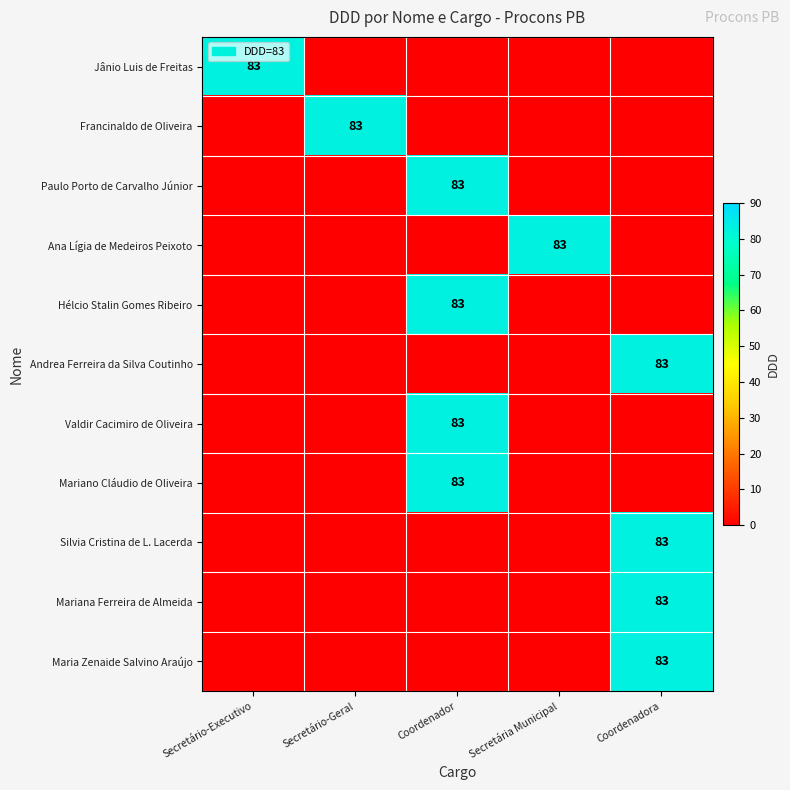

The value of Paulo Porto de Carvalho Júnior at Coordenador is 51. True or false?

False